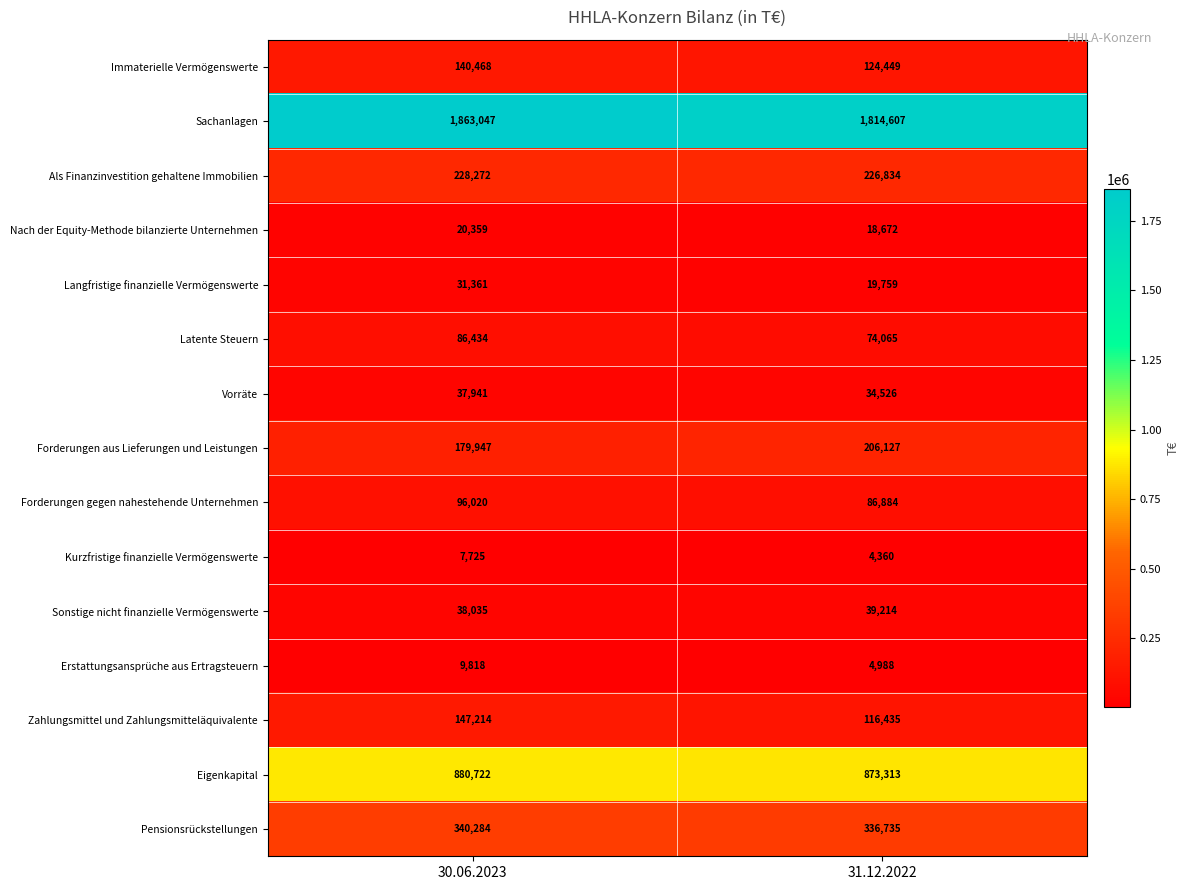

What is the difference between the Zahlungsmittel und Zahlungsmitteläquivalente values at 31.12.2022 and 30.06.2023?

30779